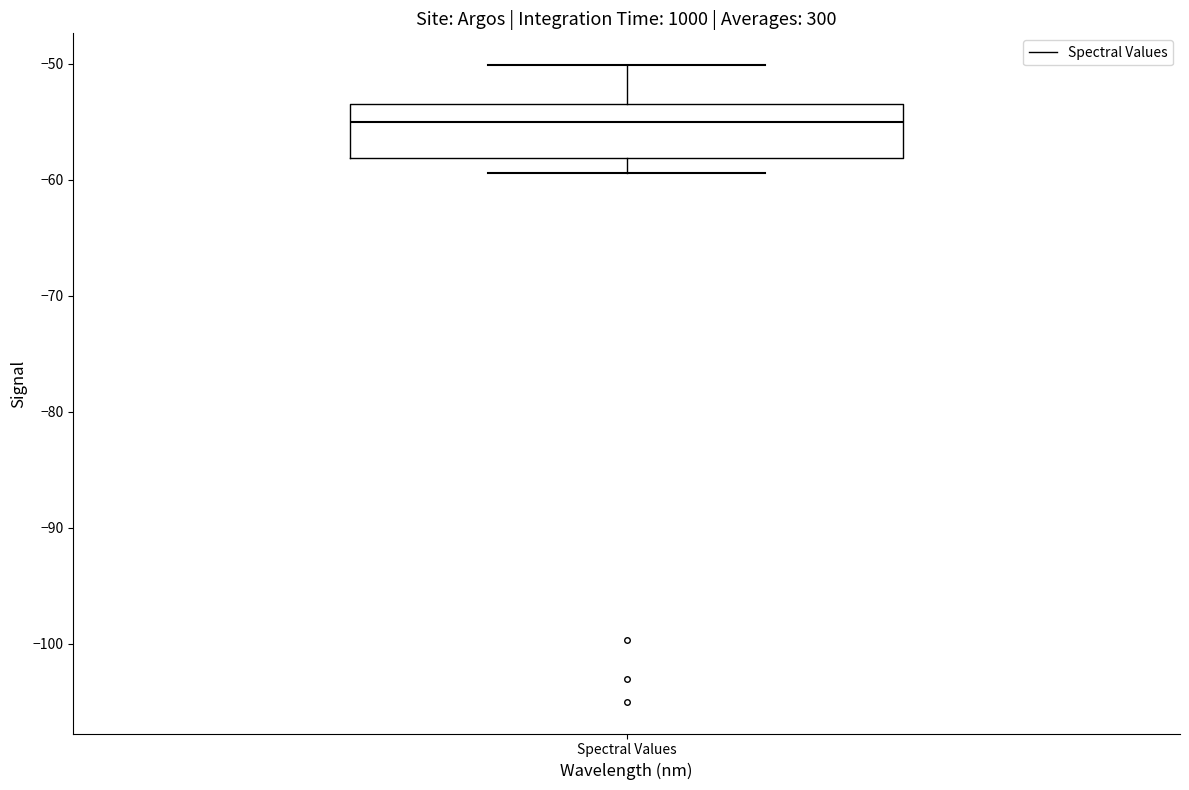

Read this box plot against the y-axis: the position of the median line, the range covered by the box, and the ends of both whiskers. The values are not printed on the chart, so give them approximately, as read against the axis.

median -55, box -58 to -53, whiskers -59 to -50